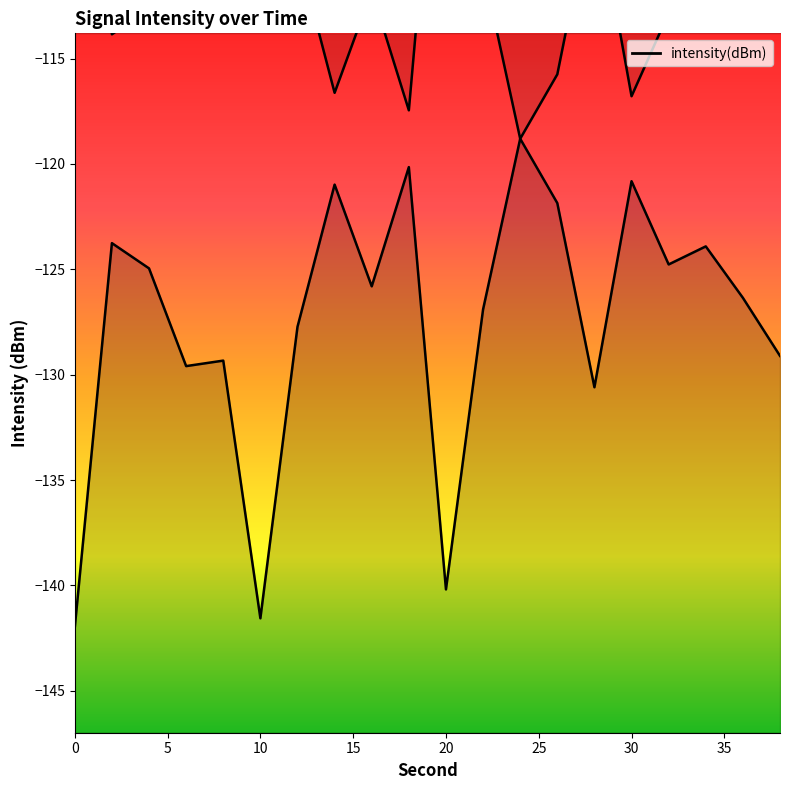

Reading left to right, what are all the values shown in this chart?

0=-142.0	2=-123.8	4=-125.0	6=-129.6	8=-129.3	10=-141.6	12=-127.7	14=-121.0	16=-125.8	18=-120.2	20=-140.2	22=-126.9	24=-118.8	26=-121.9	28=-130.6	30=-120.8	32=-124.8	34=-123.9	36=-126.4	38=-129.1